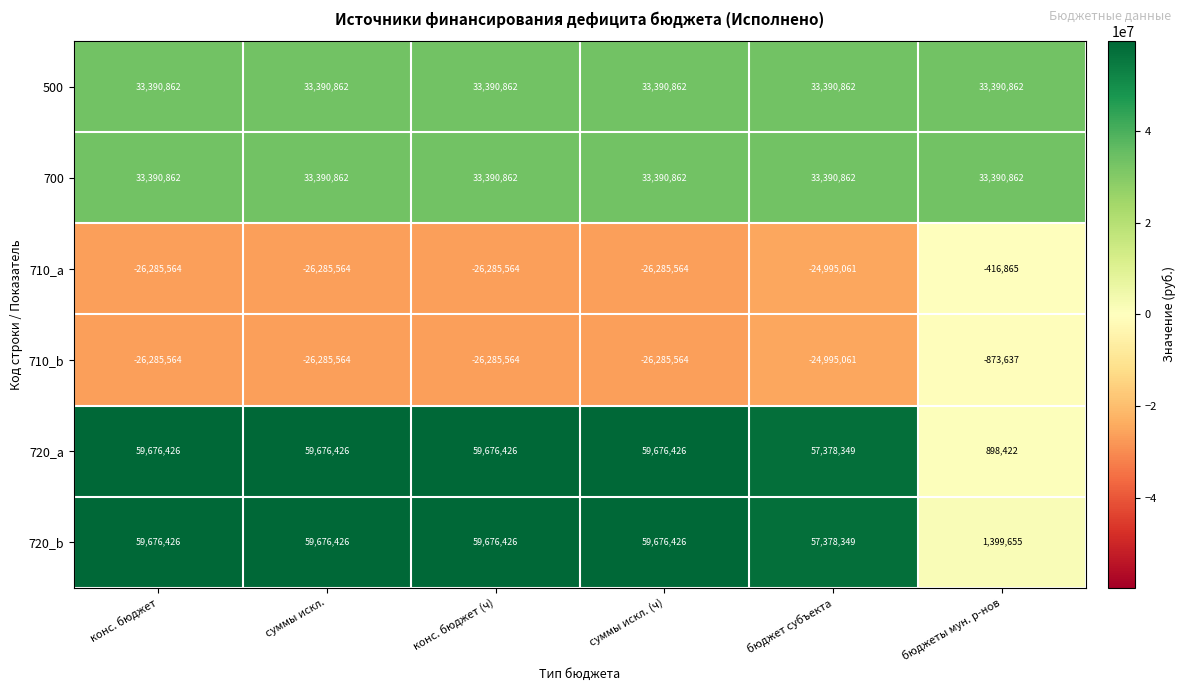

What is the total value across all series at бюджеты мун. р-нов?

67789299